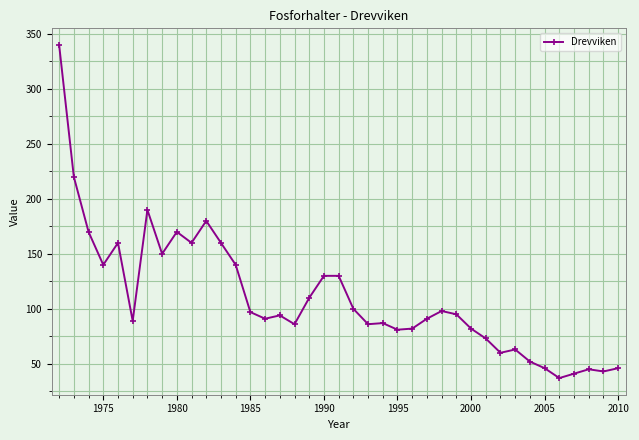

What is the greatest value displayed?

340